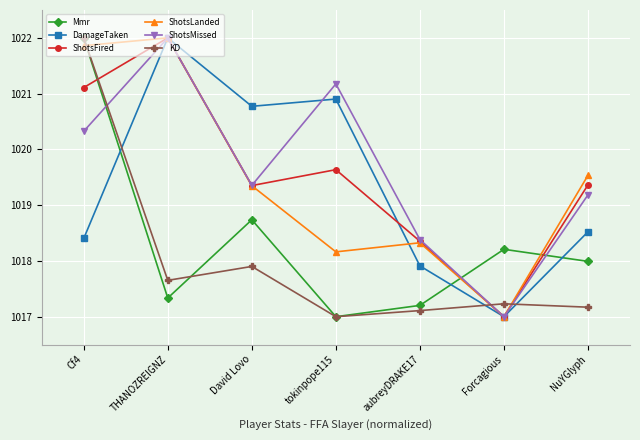

Which series changed the most between THANOZREIGNZ and tokinpope115?

ShotsLanded